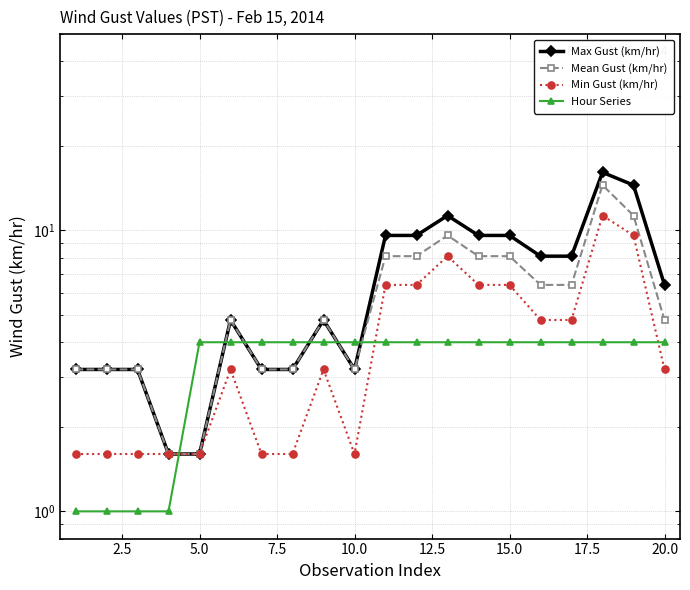

What is the value of the Hour Series point at the 16th from the left?

4.0